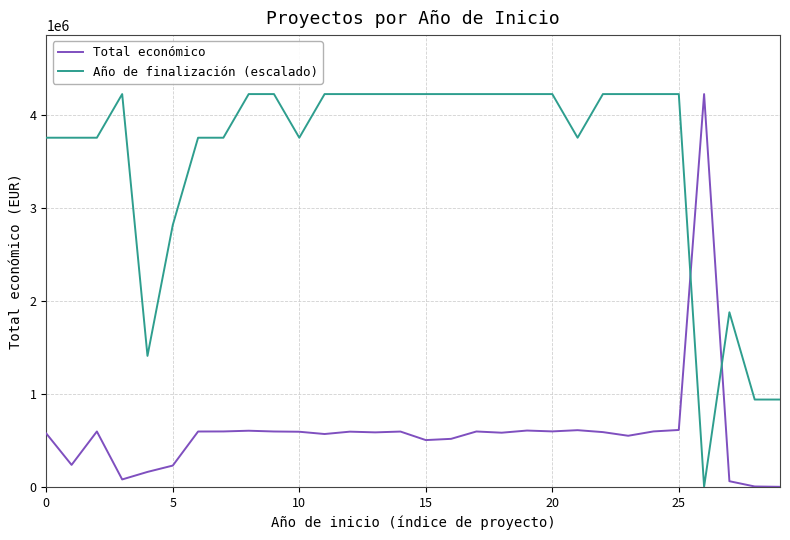

What is the difference between the second highest and minimum values in the Total económico series?

611055.0